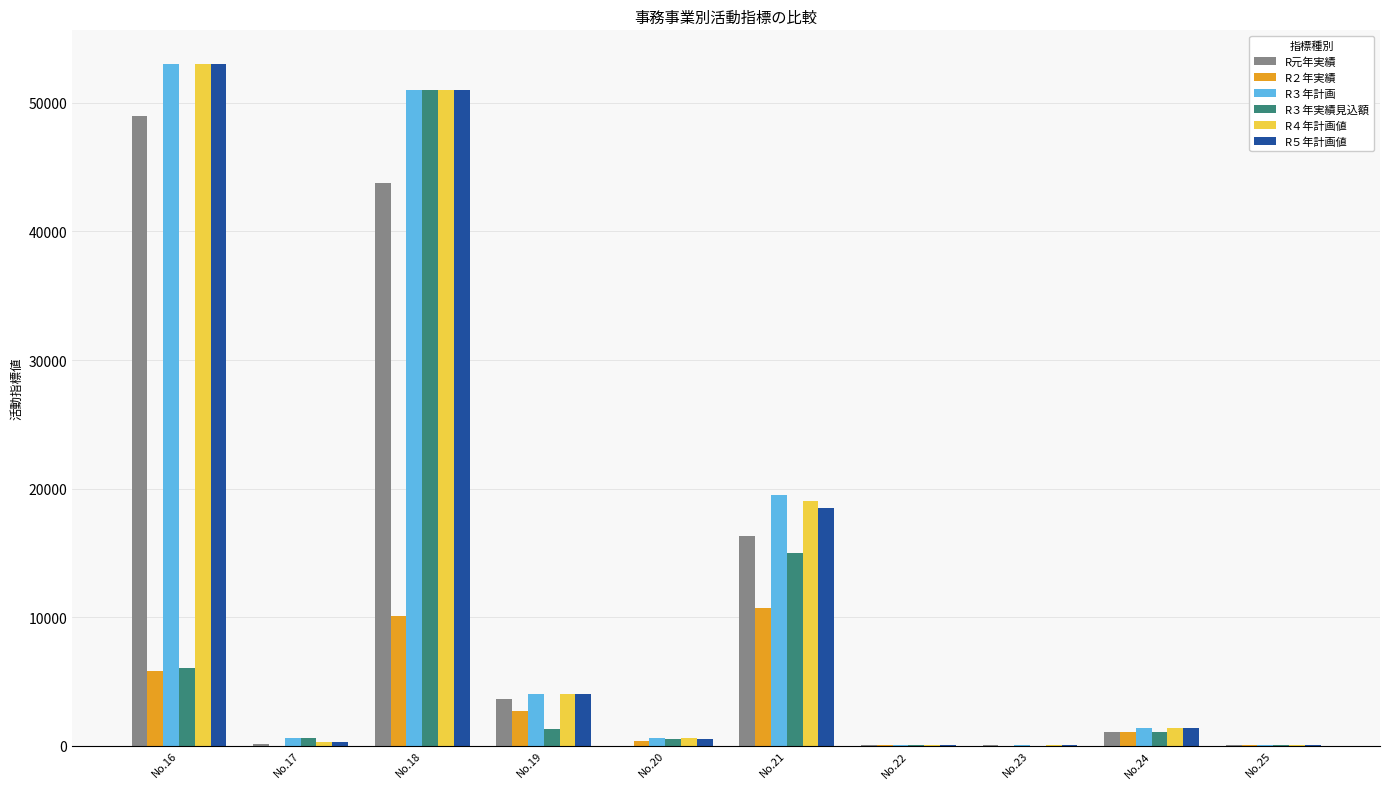

At which category is the sum across all series the highest?

No.18